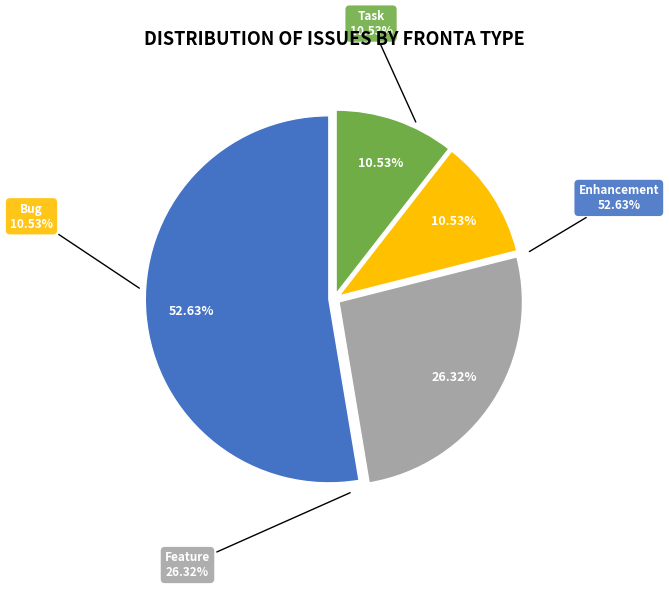

To the nearest percent, what is the difference between the largest and smallest slice percentages?

42%